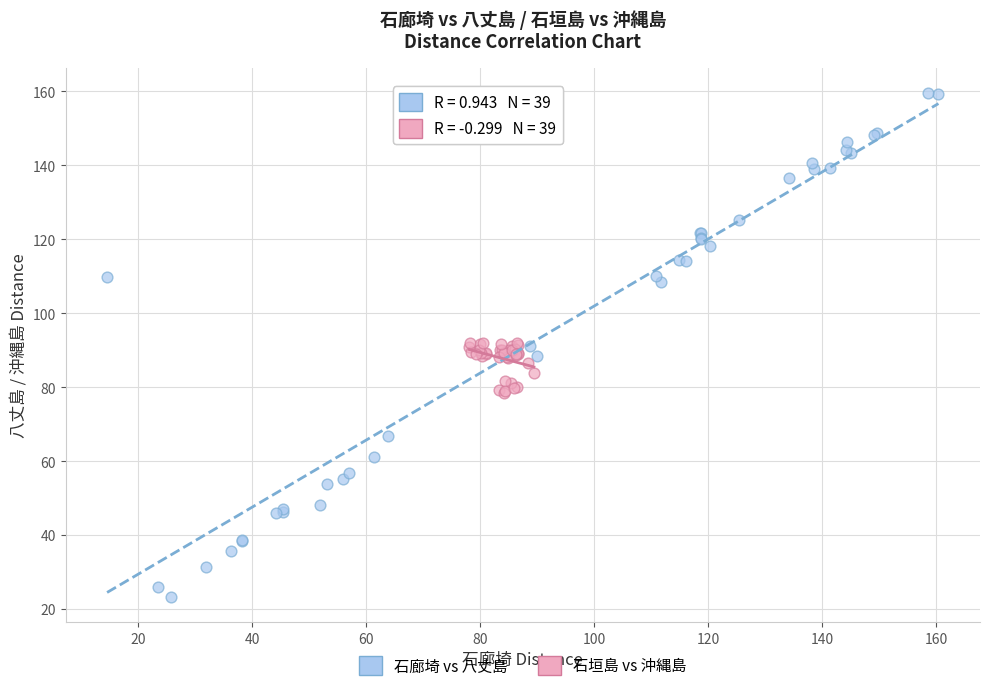

Which series reaches the maximum Y coordinate?

石廊埼 vs 八丈島